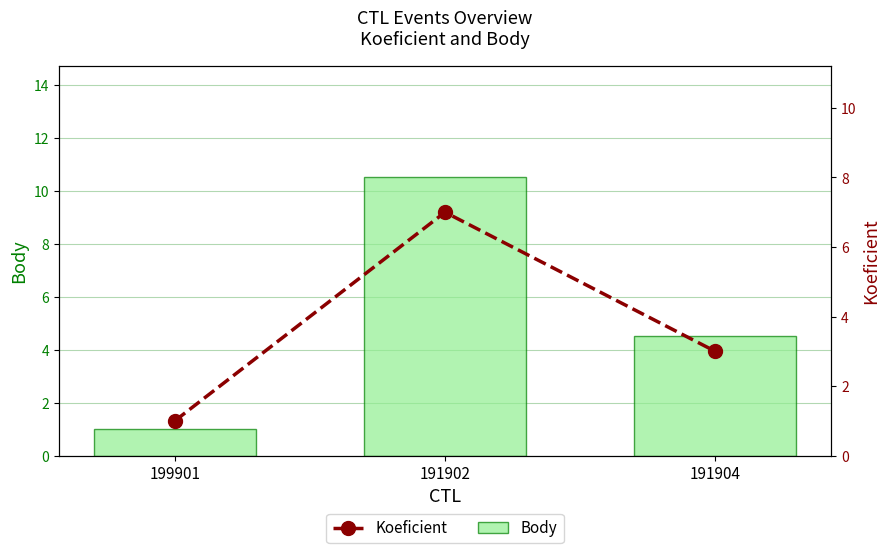

The value of Body at 191902 is 4.2. True or false?

False